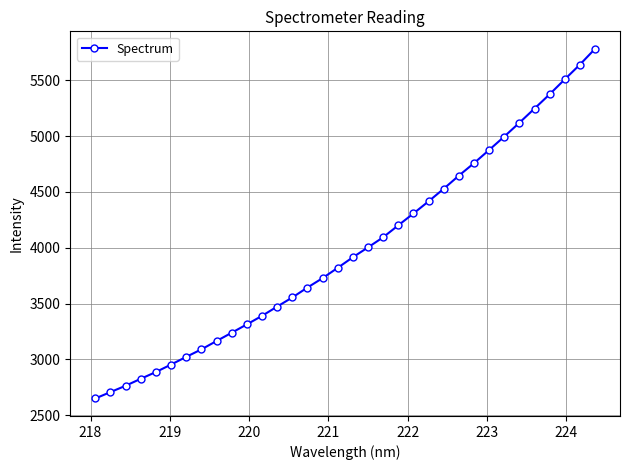

How many lines are shown in the chart?

1